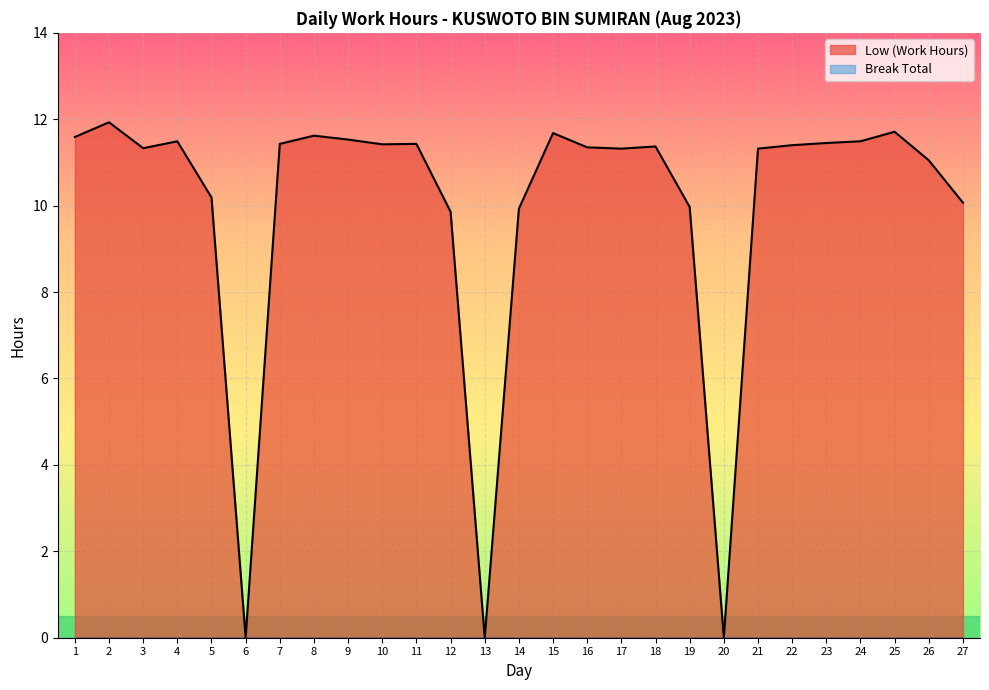

How many series are shown in this chart?

2